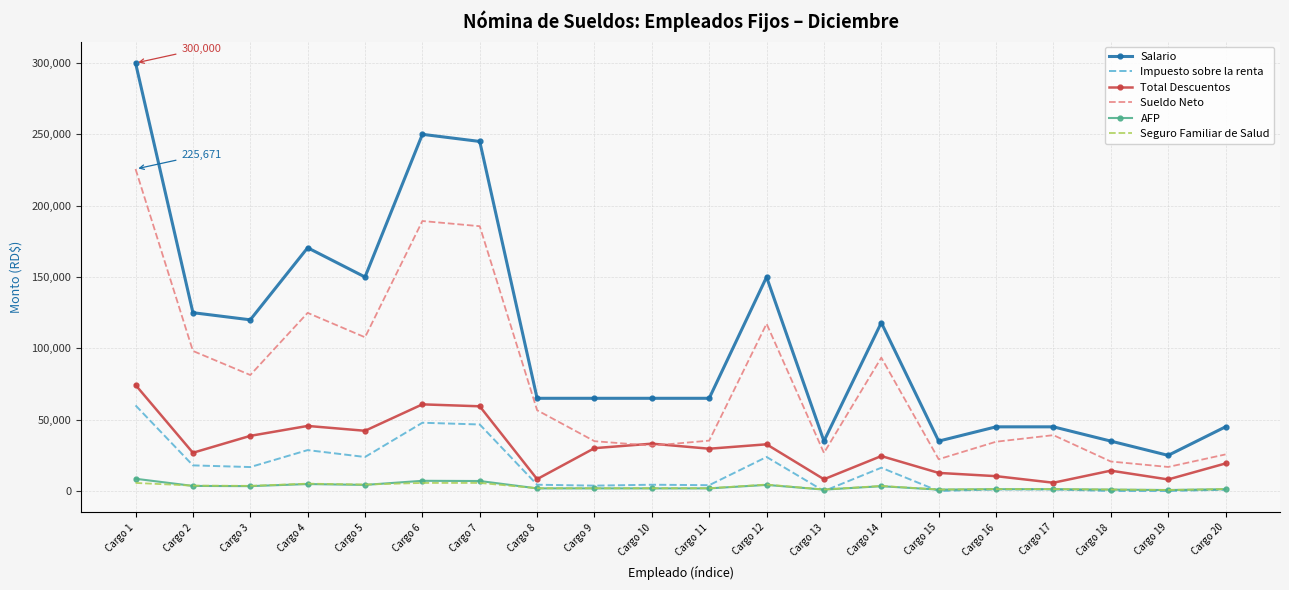

What is the maximum value shown in the chart?

300000.0